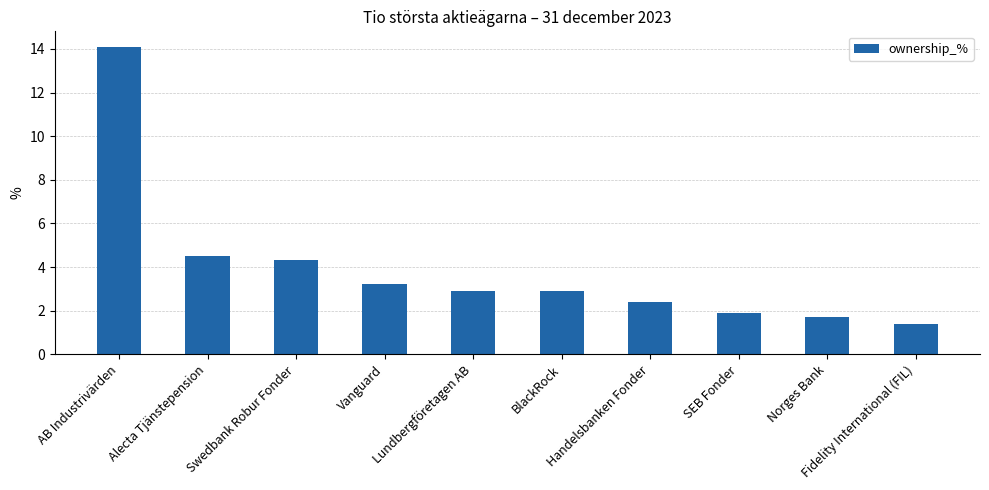

Are the bars horizontal?

No